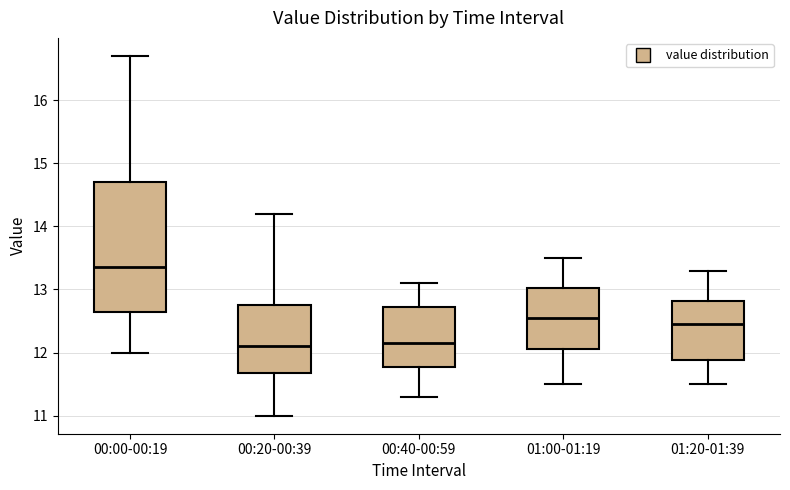

Where is the upper edge of the box for 00:20-00:39 on the y-axis? The values are not printed on the chart, so give them approximately, as read against the axis.

12.8